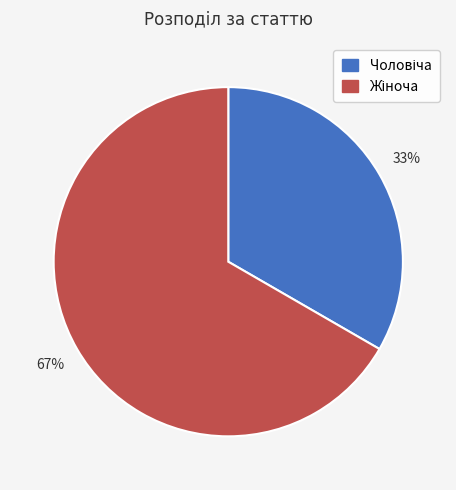

To the nearest percent, what is the average slice percentage?

50%